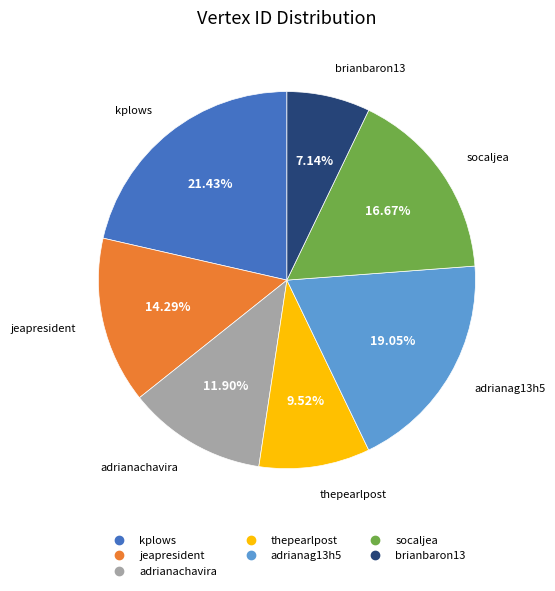

To the nearest percent, what percentage of the pie is brianbaron13?

7%